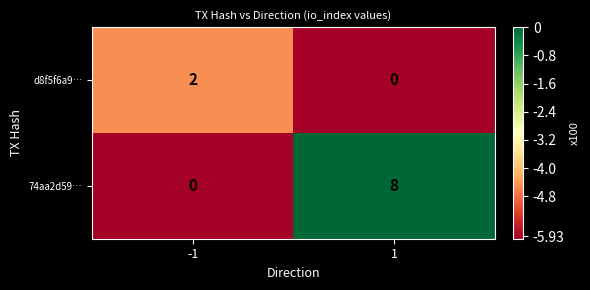

Reading right to left, extract all data points from this chart.

d8f5f6a9…: 0	2
74aa2d59…: 8	0